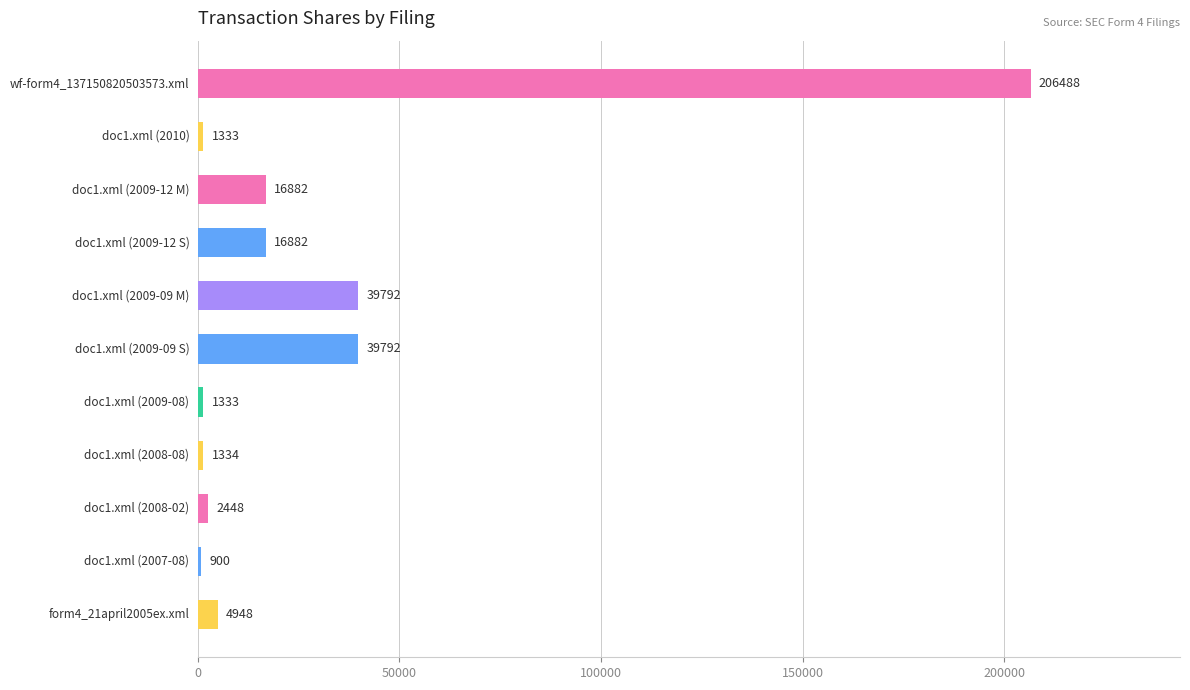

What is the value of the 6th bar from the top?

39792